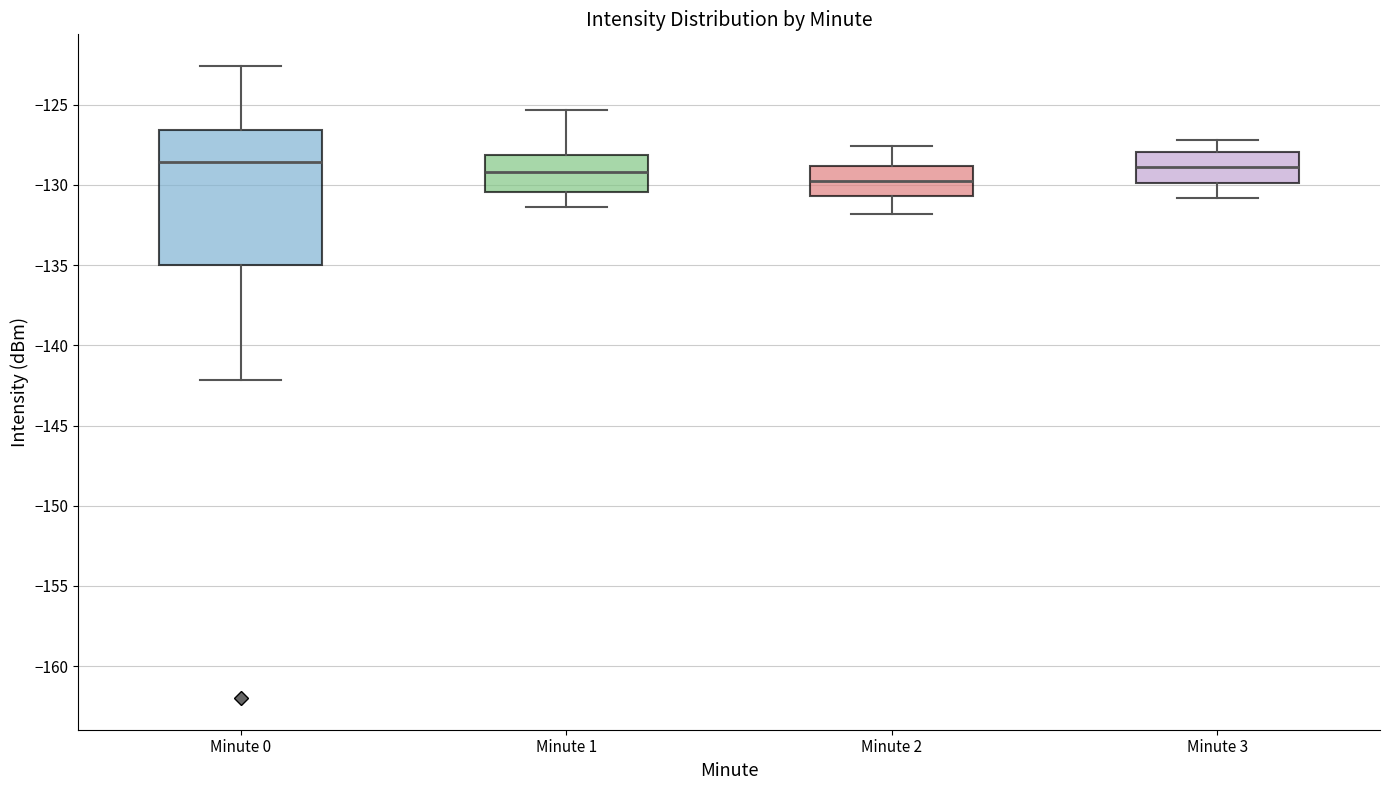

Reading left to right, transcribe this box plot: for each box, give where its median line is, the range the box spans, and where its two whiskers end, as read against the y-axis. The values are not printed on the chart, so give them approximately, as read against the axis.

Minute 0: median -128.5, box -135.0 to -126.5, whiskers -142.0 to -122.5
Minute 1: median -129.0, box -130.5 to -128.0, whiskers -131.5 to -125.5
Minute 2: median -129.5, box -130.5 to -129.0, whiskers -132.0 to -127.5
Minute 3: median -129.0, box -130.0 to -128.0, whiskers -131.0 to -127.0